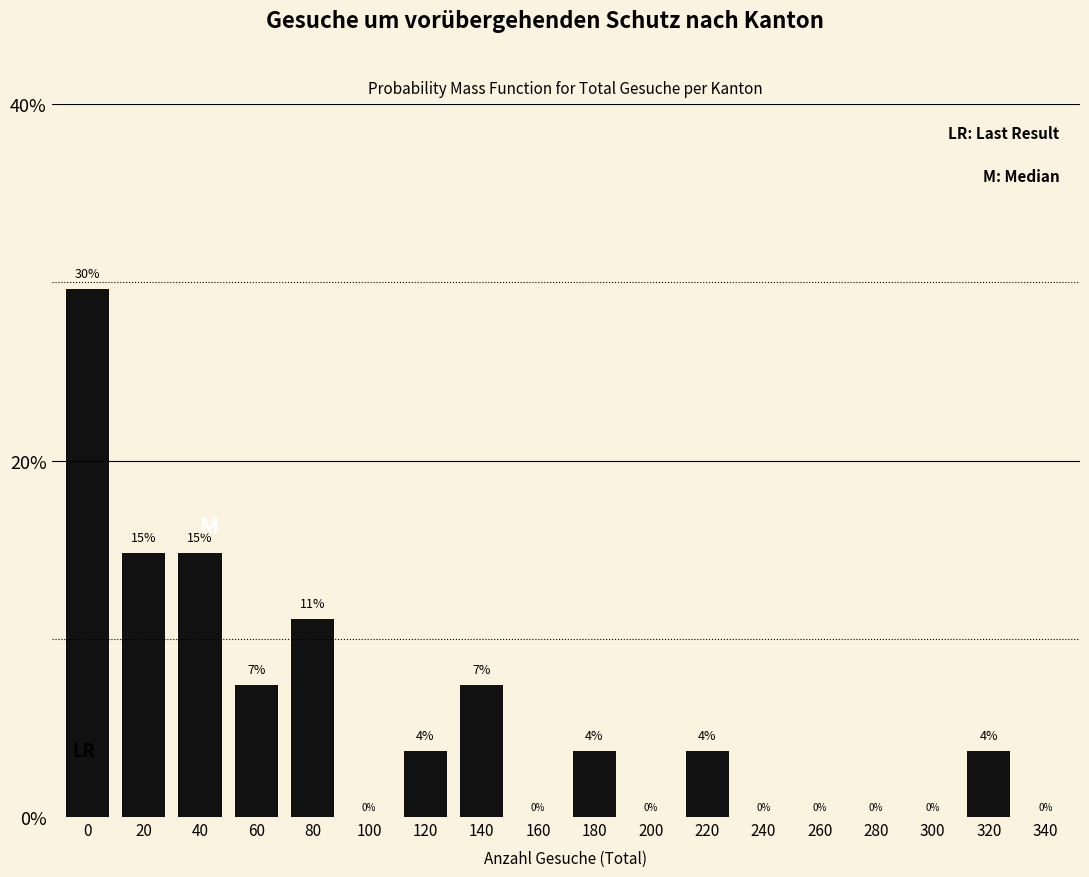

Are the bars horizontal?

No